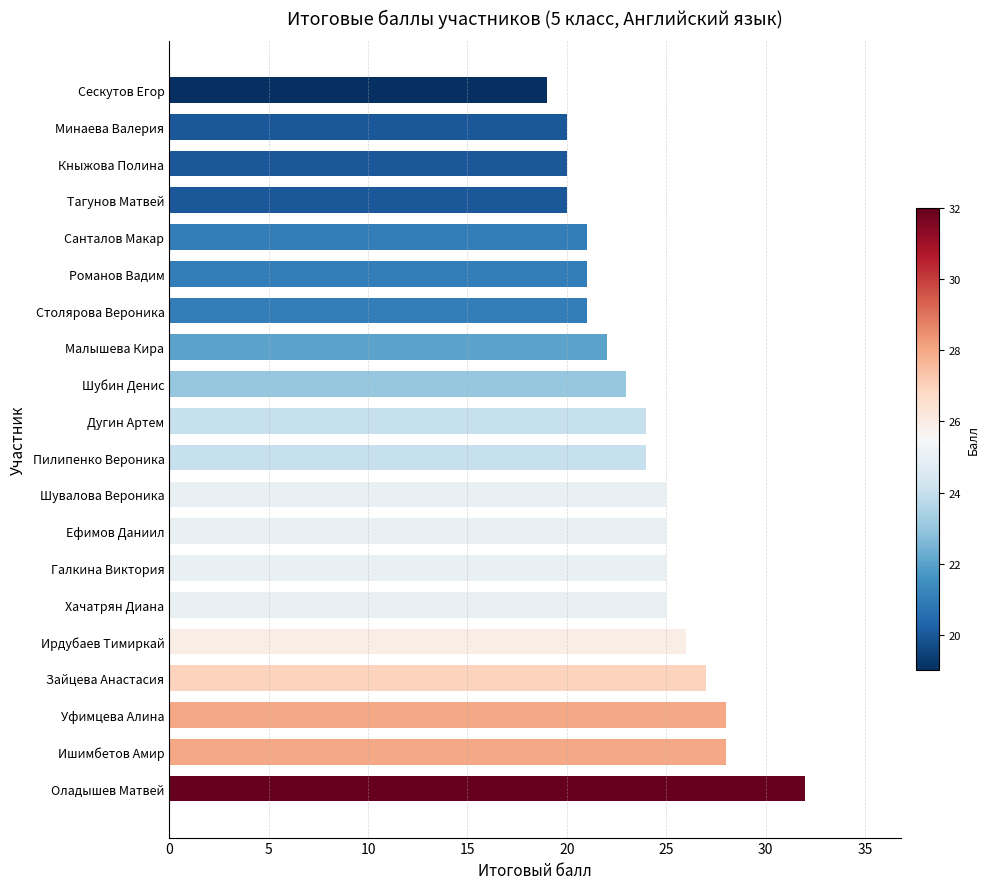

Which label corresponds to the smallest value in the chart?

Сескутов Егор